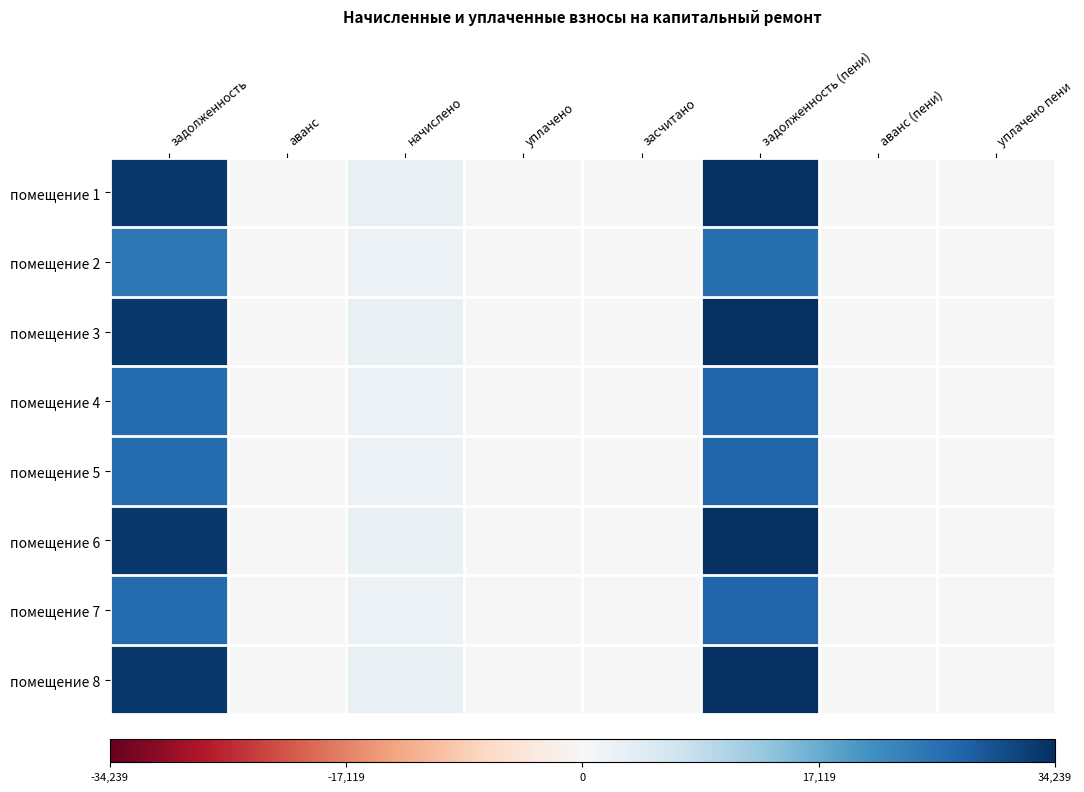

Reading right to left, what are all the values shown in this chart?

помещение 1: уплачено пени=0.0	аванс (пени)=0.0	задолженность (пени)=34238.5	засчитано=0.0	уплачено=0.0	начислено=2618.9	аванс=0.0	задолженность=32929.1
помещение 2: уплачено пени=0.0	аванс (пени)=0.0	задолженность (пени)=25695.6	засчитано=0.0	уплачено=0.0	начислено=2093.5	аванс=0.0	задолженность=24648.9
помещение 3: уплачено пени=0.0	аванс (пени)=0.0	задолженность (пени)=34238.5	засчитано=0.0	уплачено=0.0	начислено=2618.9	аванс=0.0	задолженность=32929.1
помещение 4: уплачено пени=0.0	аванс (пени)=0.0	задолженность (пени)=27370.4	засчитано=0.0	уплачено=0.0	начислено=2093.5	аванс=0.0	задолженность=26323.7
помещение 5: уплачено пени=0.0	аванс (пени)=0.0	задолженность (пени)=27370.4	засчитано=0.0	уплачено=0.0	начислено=2093.5	аванс=0.0	задолженность=26323.7
помещение 6: уплачено пени=0.0	аванс (пени)=0.0	задолженность (пени)=34238.5	засчитано=0.0	уплачено=0.0	начислено=2618.9	аванс=0.0	задолженность=32929.1
помещение 7: уплачено пени=0.0	аванс (пени)=0.0	задолженность (пени)=27370.4	засчитано=0.0	уплачено=0.0	начислено=2093.5	аванс=0.0	задолженность=26323.7
помещение 8: уплачено пени=0.0	аванс (пени)=0.0	задолженность (пени)=34238.5	засчитано=0.0	уплачено=0.0	начислено=2618.9	аванс=0.0	задолженность=32929.1